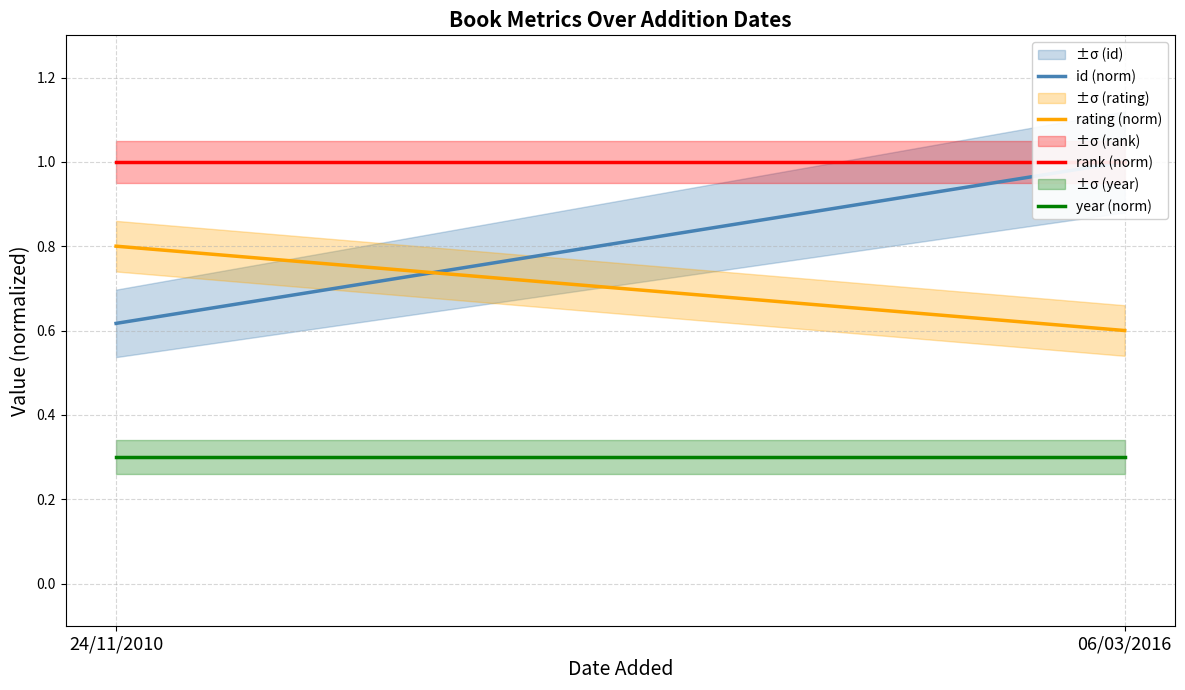

At 24/11/2010, list the series in order from smallest to largest.

year (norm), id (norm), rating (norm), rank (norm)